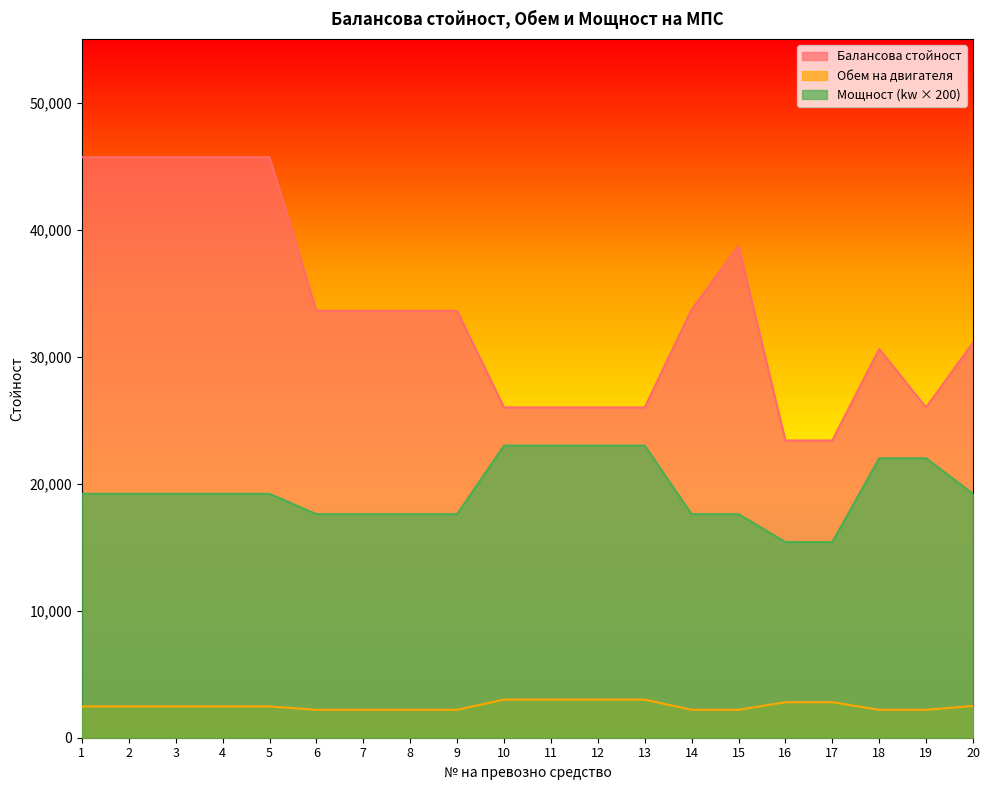

Does the chart have visible grid lines?

No